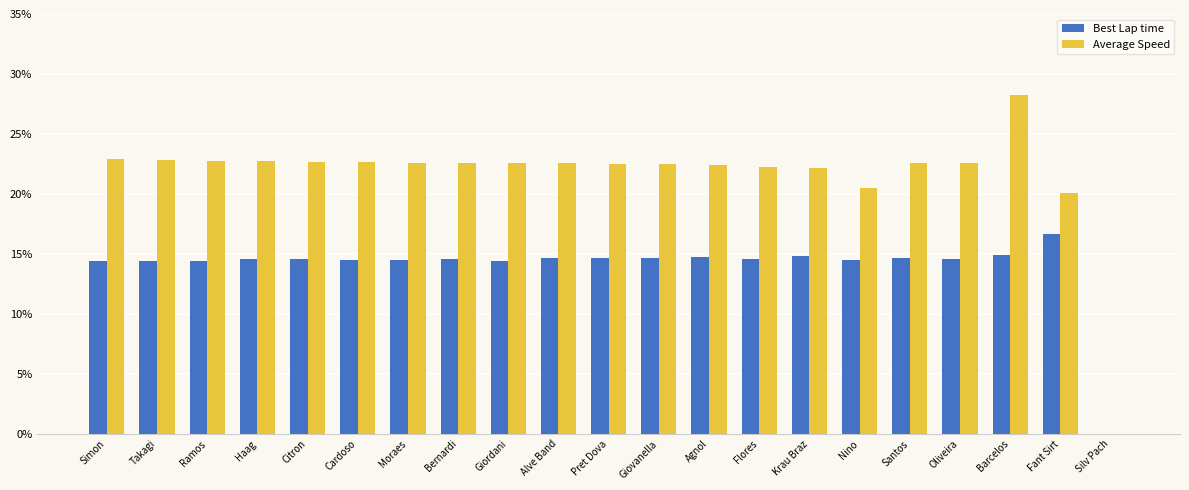

How many categories are shown in the chart?

21